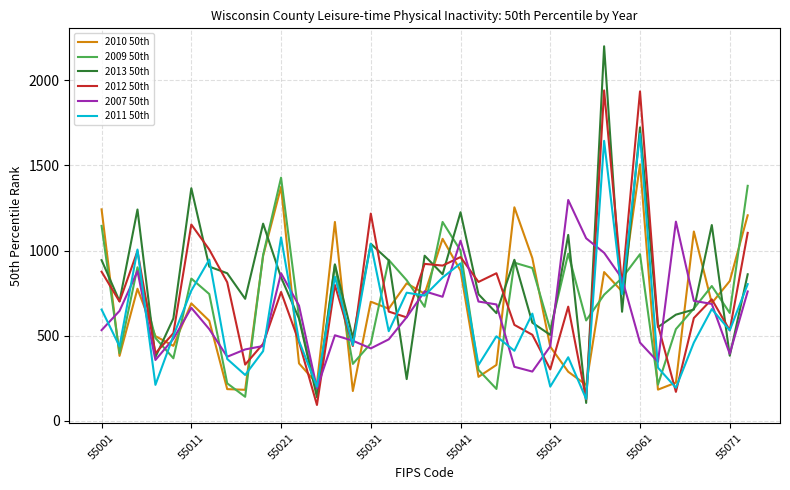

Which series has the widest spread of values?

2013 50th